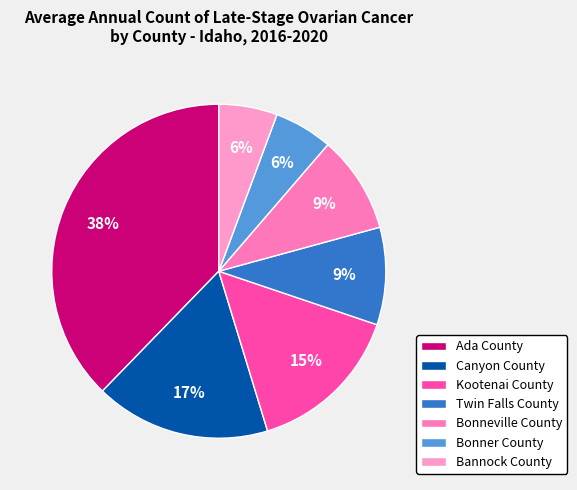

Combined, do Kootenai County and Bonneville County account for over 50%?

No